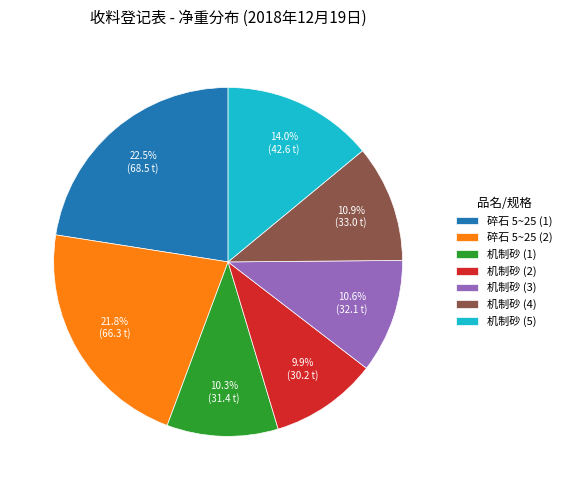

Is 机制砂 (3) the majority of the pie?

No